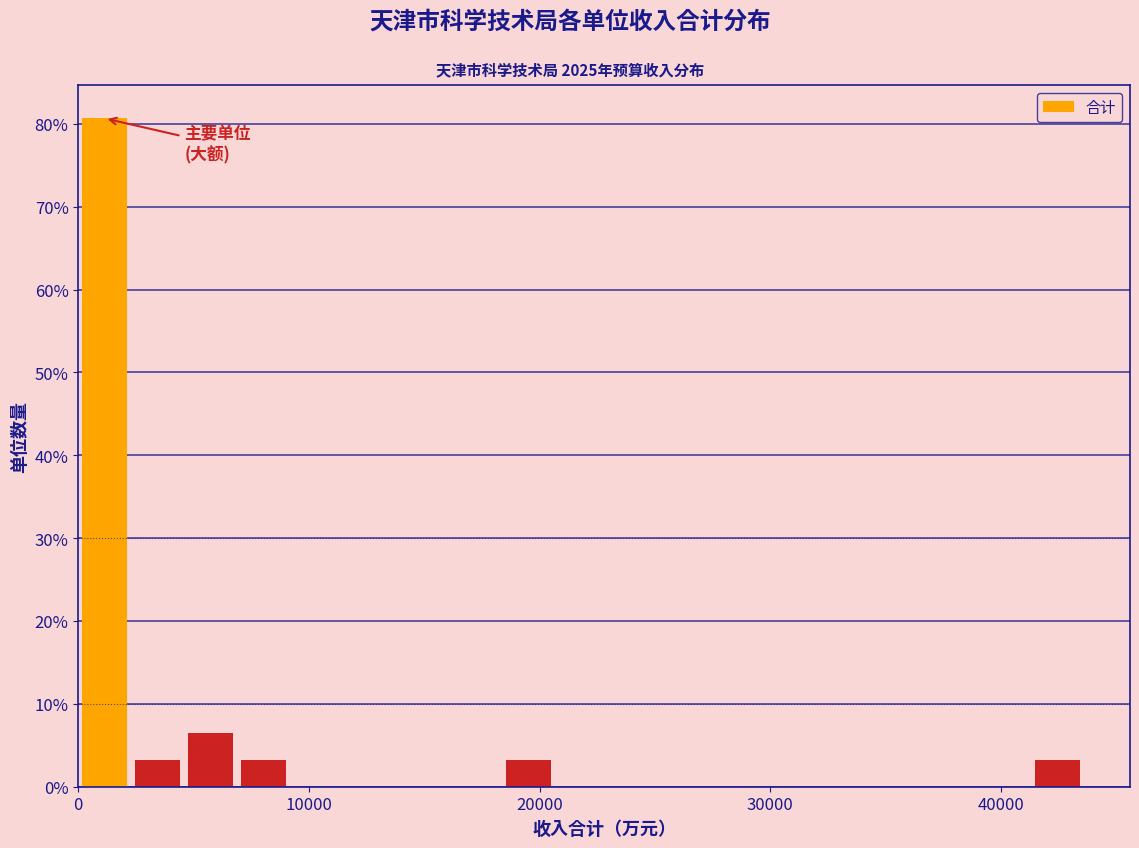

Around what value on the x-axis is the tallest bar? Give the approximate position of its centre, as read against the axis.

1000